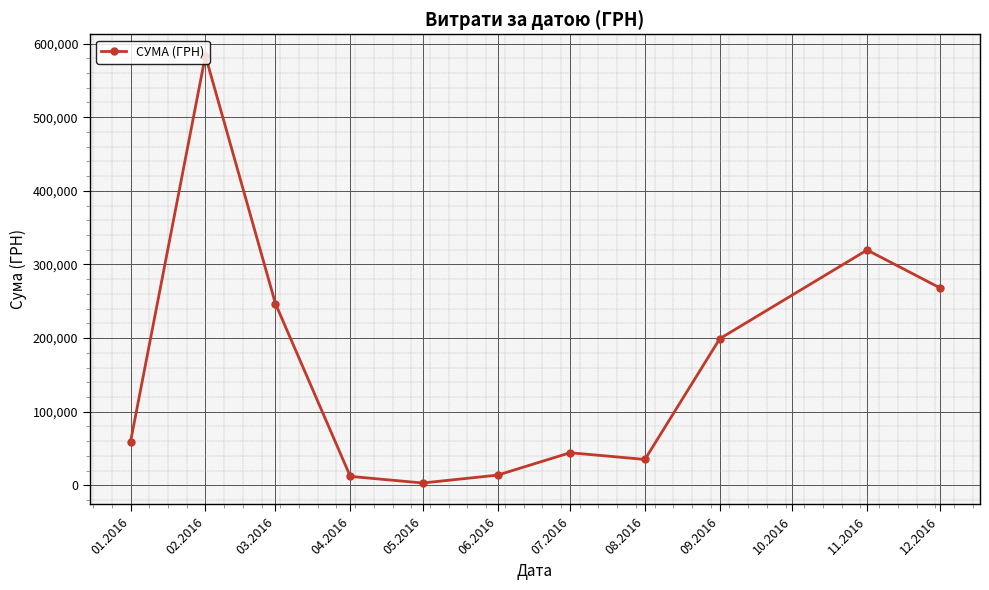

What is the greatest value displayed?

583556.1